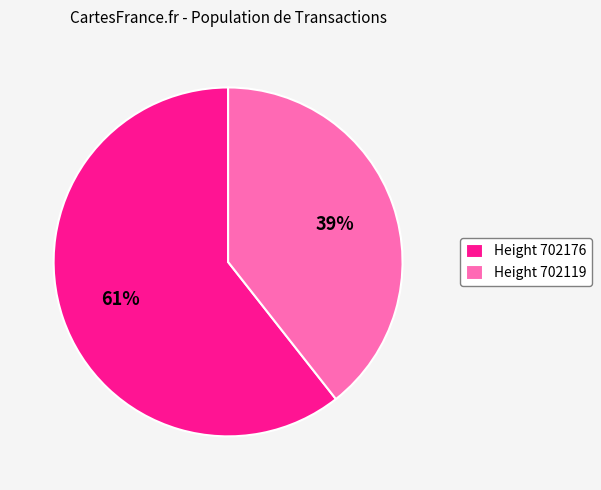

To the nearest percent, what portion does Height 702119 represent?

39%